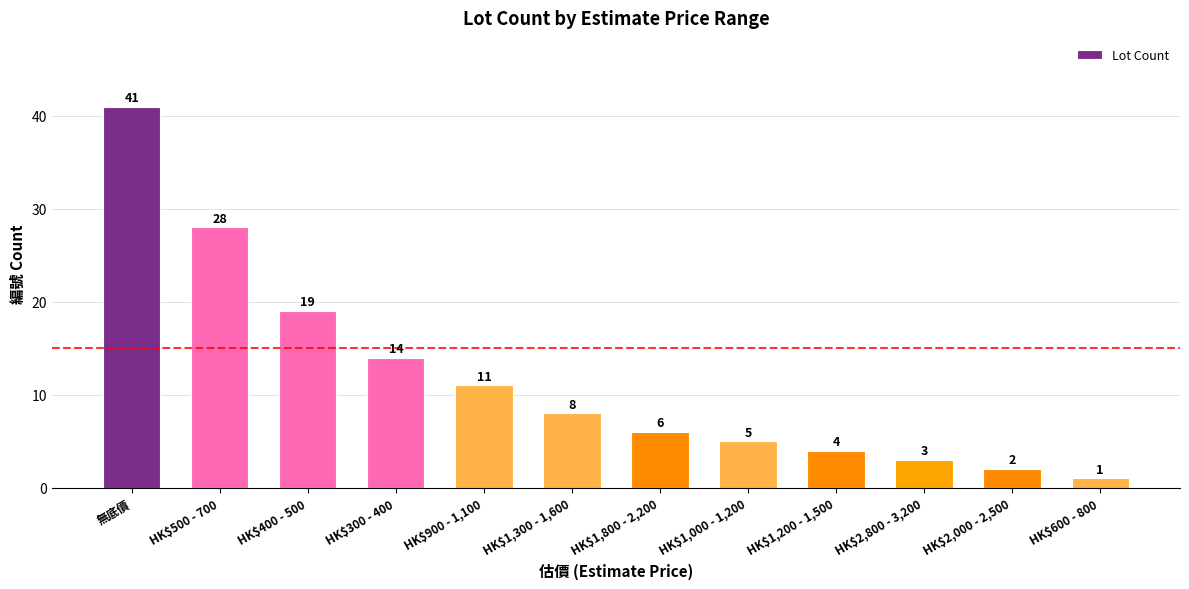

What is the approximate value at HK$500 - 700?

28